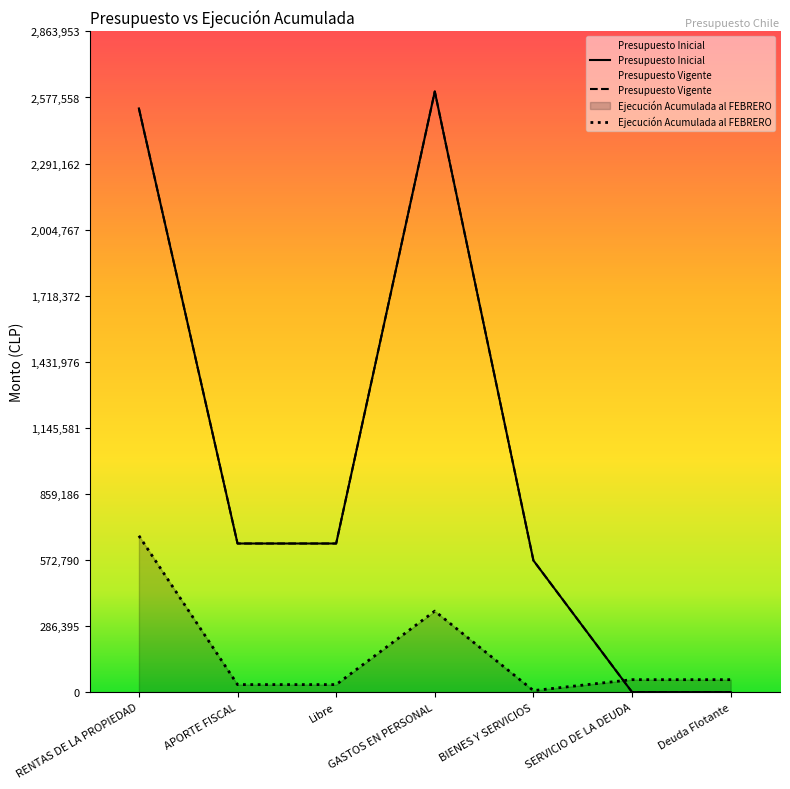

What is the difference between the Presupuesto Vigente values at APORTE FISCAL and RENTAS DE LA PROPIEDAD?

1885892